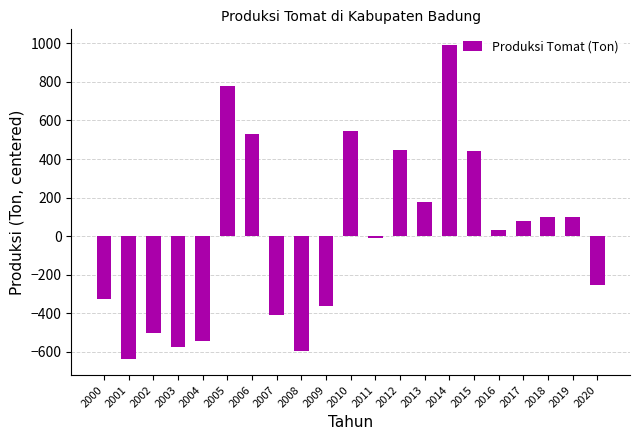

What is the difference between the second highest and second lowest values?

1374.0